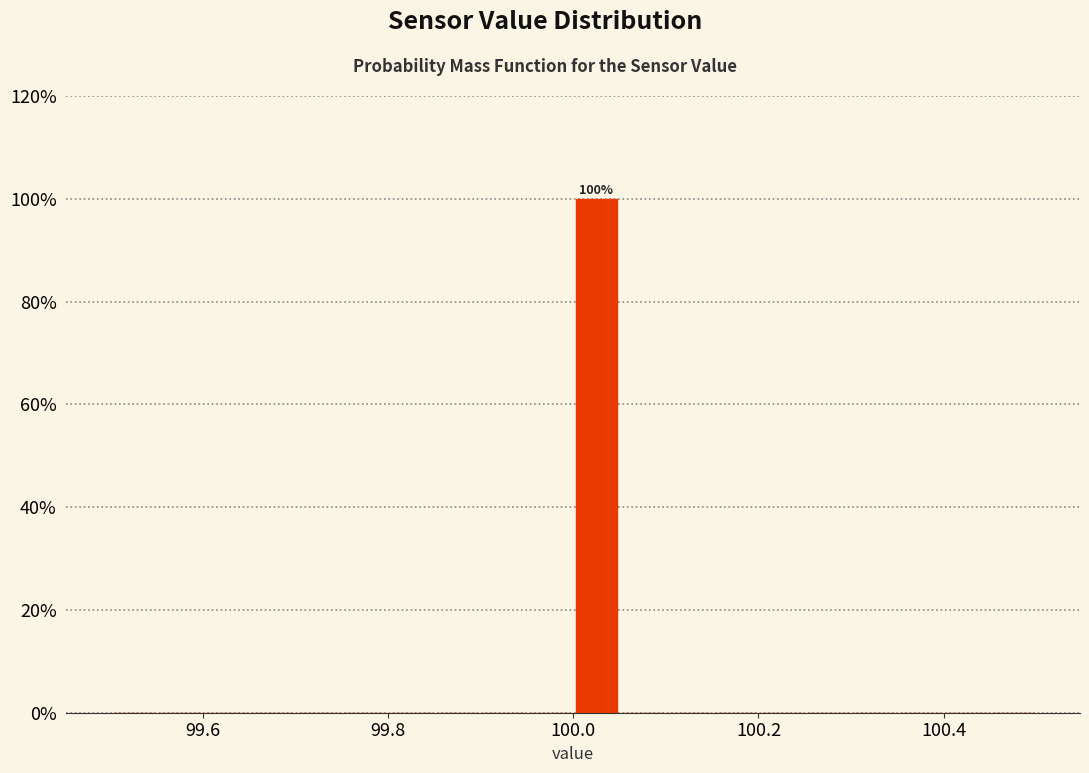

Around what value on the x-axis is the tallest bar? Give the approximate position of its centre, as read against the axis.

100.02